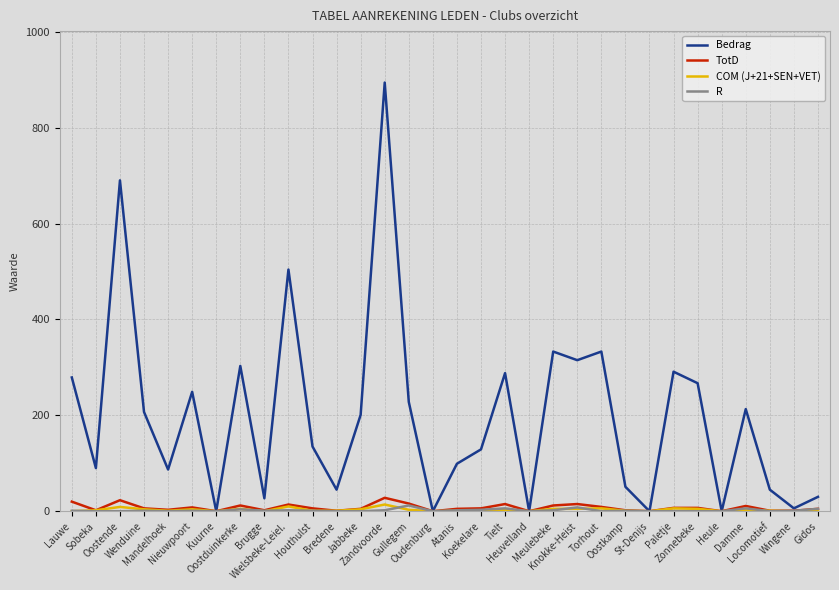

True or false: TotD has a value of 5 at Gidos.

True